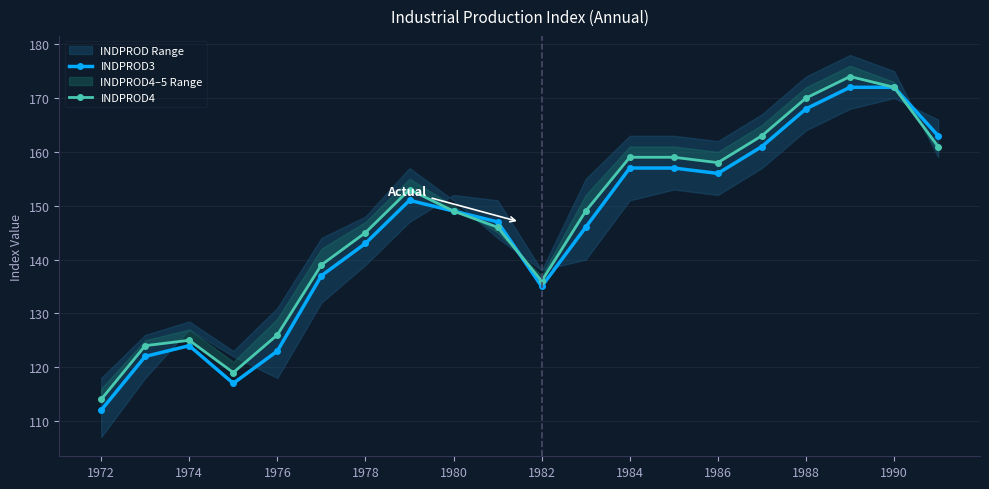

At how many categories does at least one series exceed 112?

20